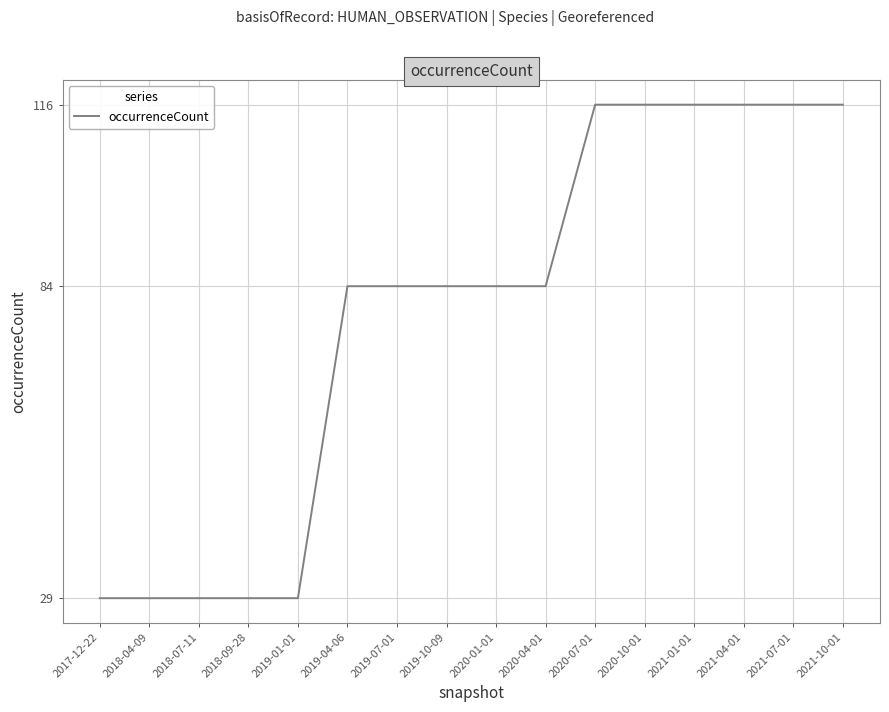

Reading left to right, list all the values displayed in this chart.

29	29	29	29	29	84	84	84	84	84	116	116	116	116	116	116